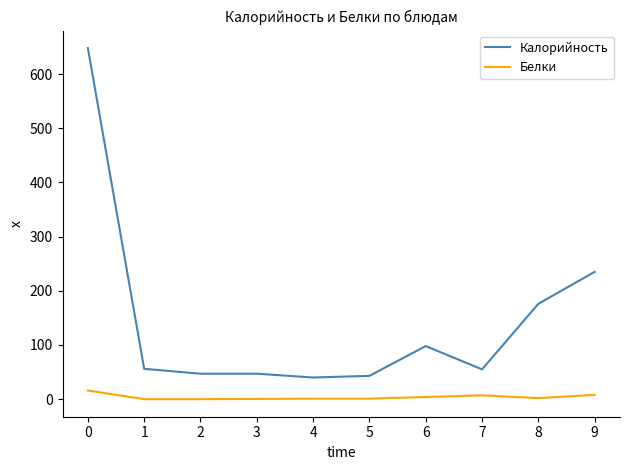

Rank the series at 2 from highest to lowest value.

Калорийность, Белки